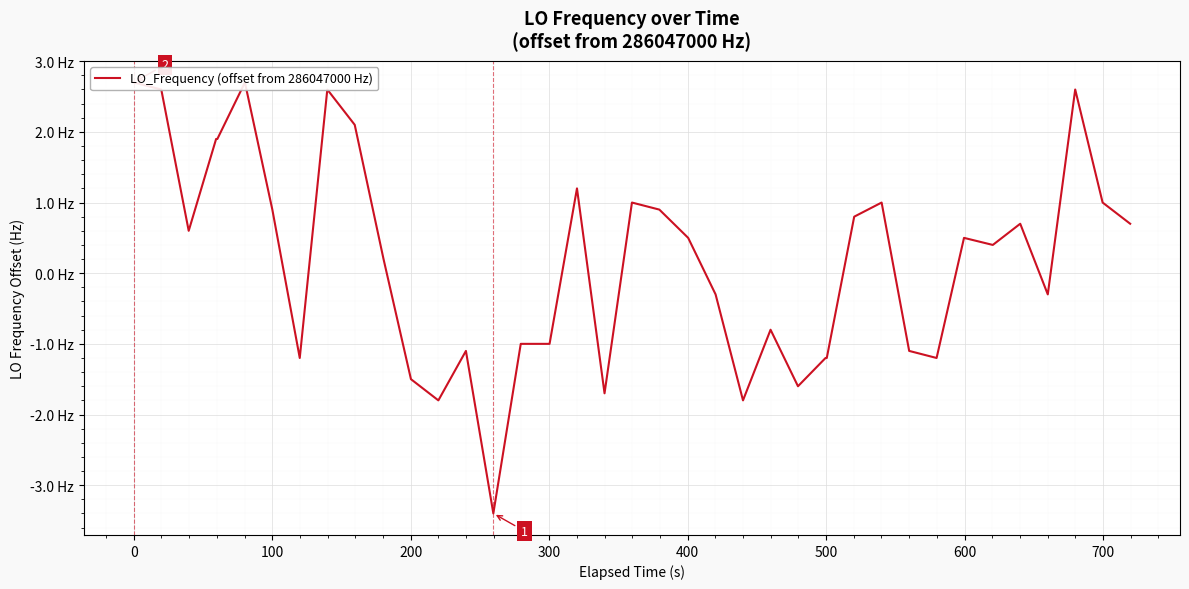

How many values are below 0?

18